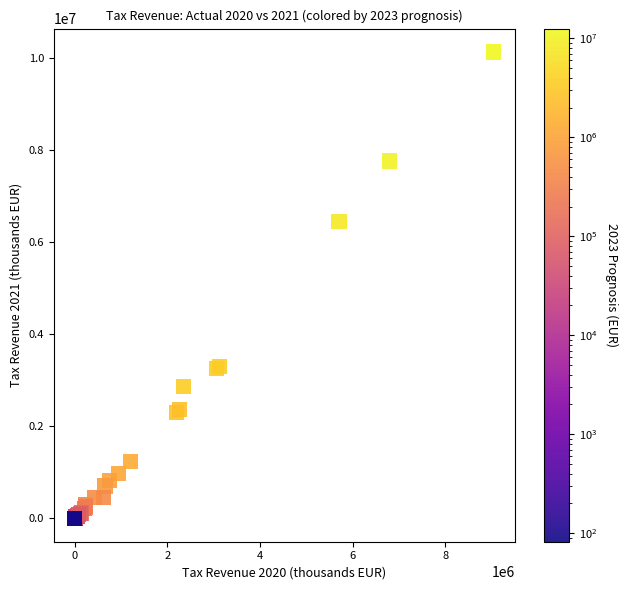

What Y value in the scatter plot is closest to 5065298?

6444966.9